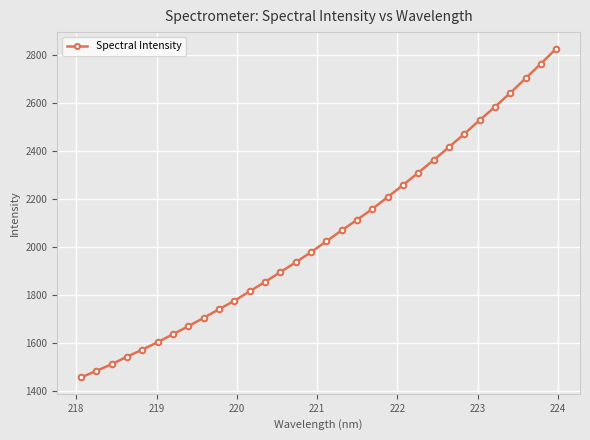

What is the smallest value displayed?

1456.9